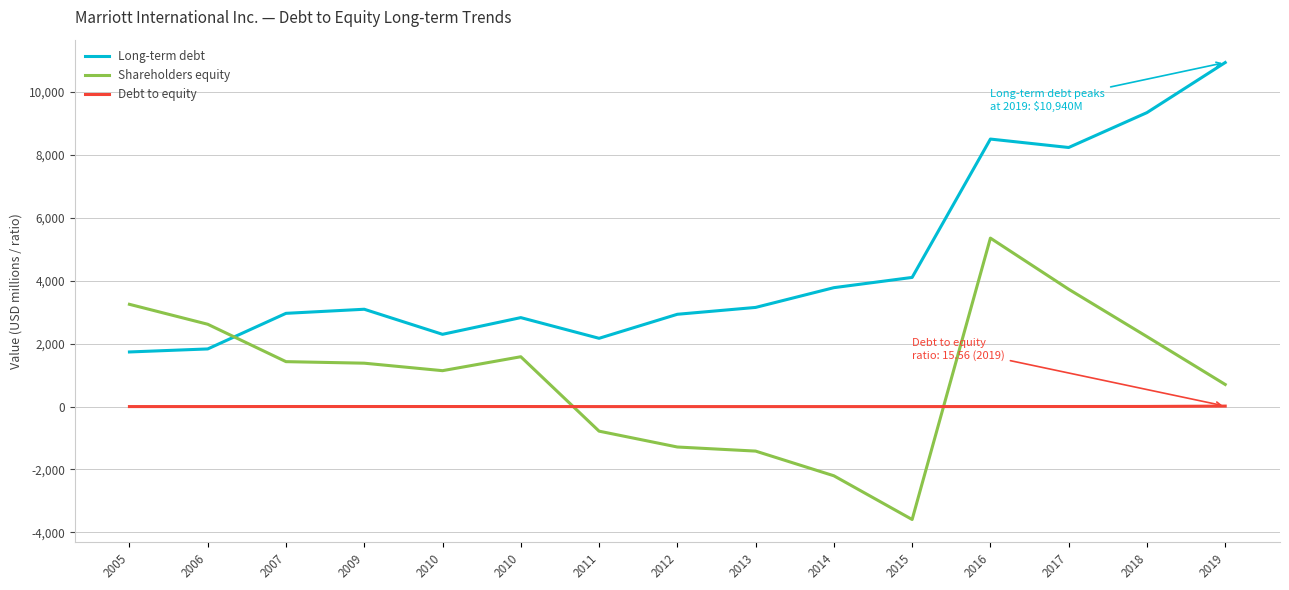

True or false: Debt to equity has a value of 1.6 at 2016.

True